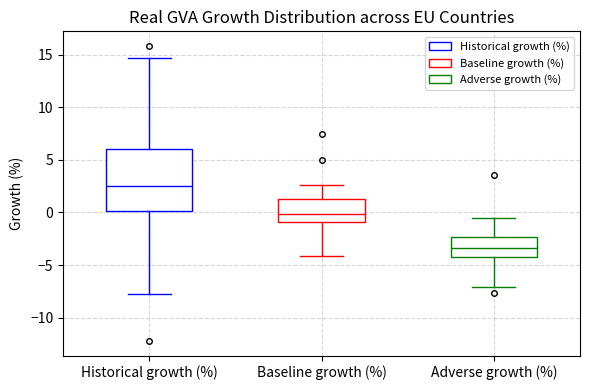

Which box has the lowest median line?

Adverse growth (%)